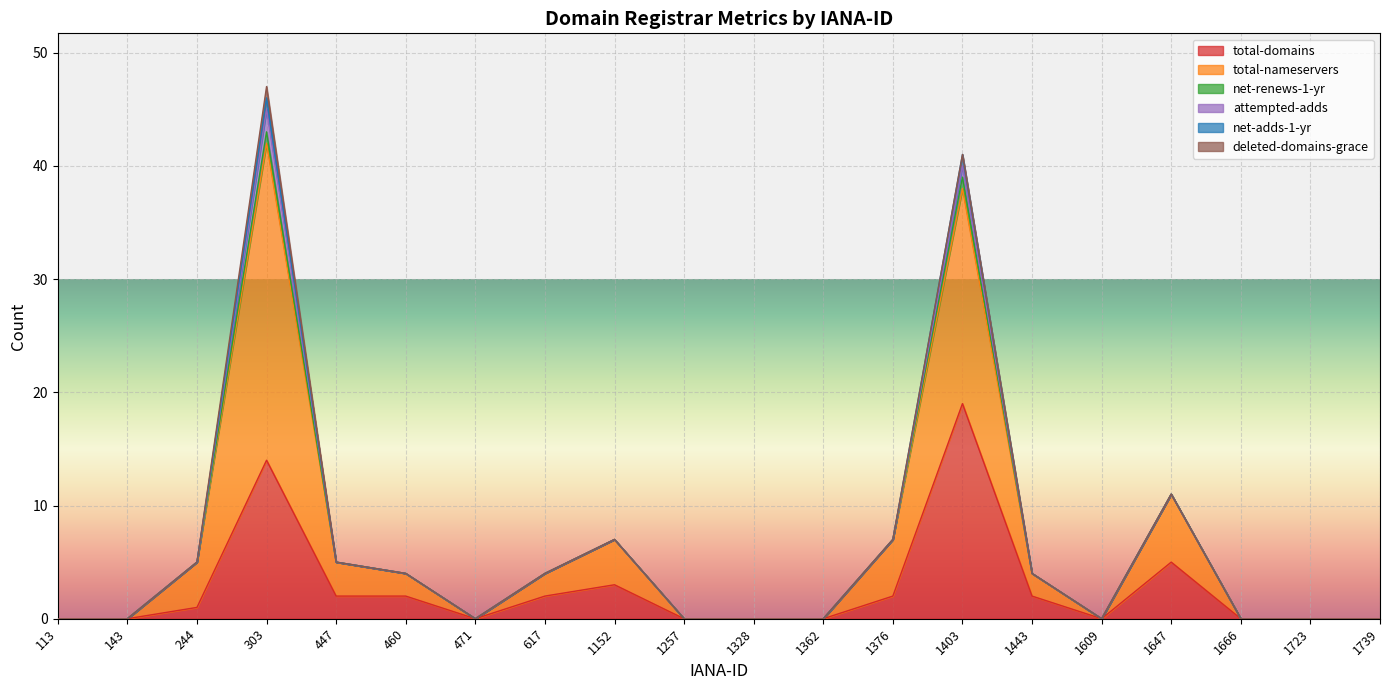

Which series has the widest spread of values?

total-nameservers